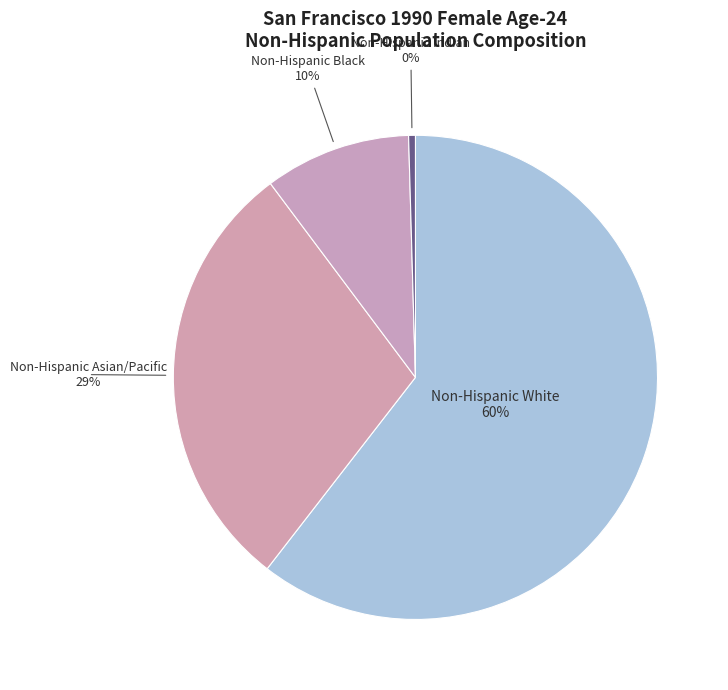

Which has a higher value, Non-Hispanic Black or Non-Hispanic White?

Non-Hispanic White